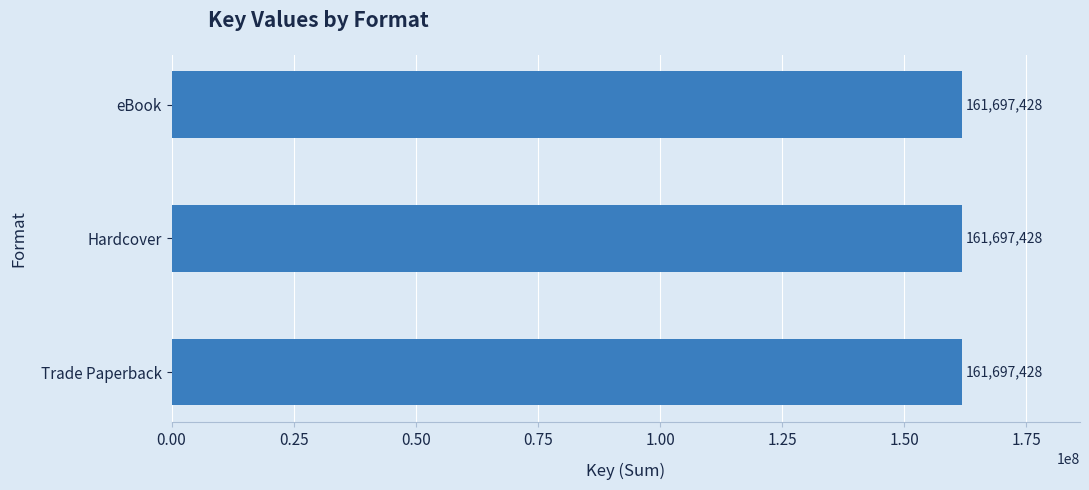

What is the label of the 2nd bar from the left?

Hardcover